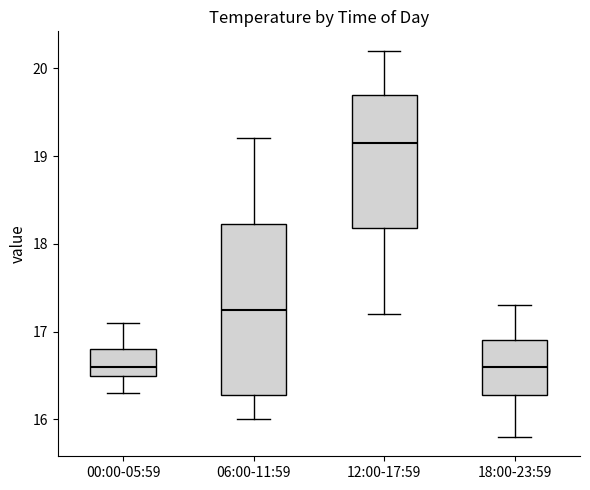

Where is the upper edge of the box for 12:00-17:59 on the y-axis? The values are not printed on the chart, so give them approximately, as read against the axis.

19.7